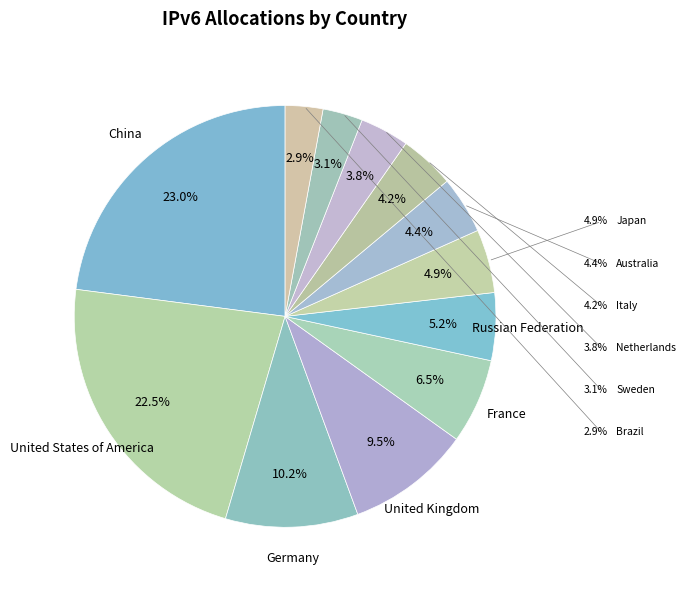

Is the sum of Brazil and Italy greater than half?

No